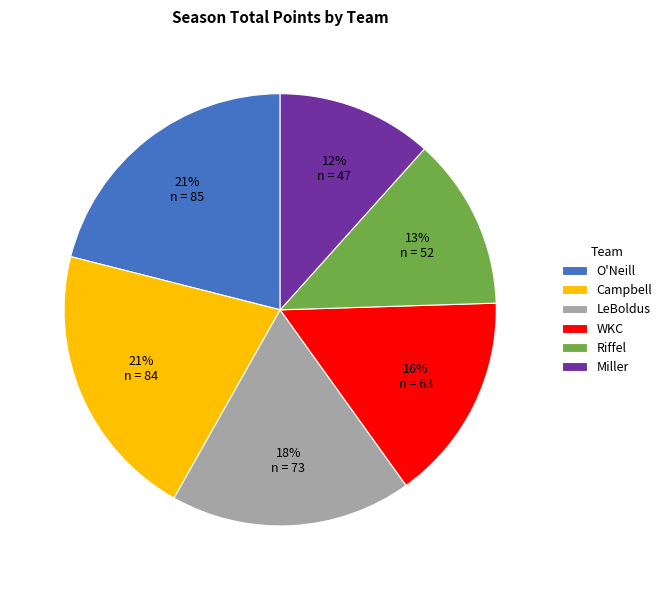

To the nearest percent, what is the combined percentage of WKC and O'Neill?

37%